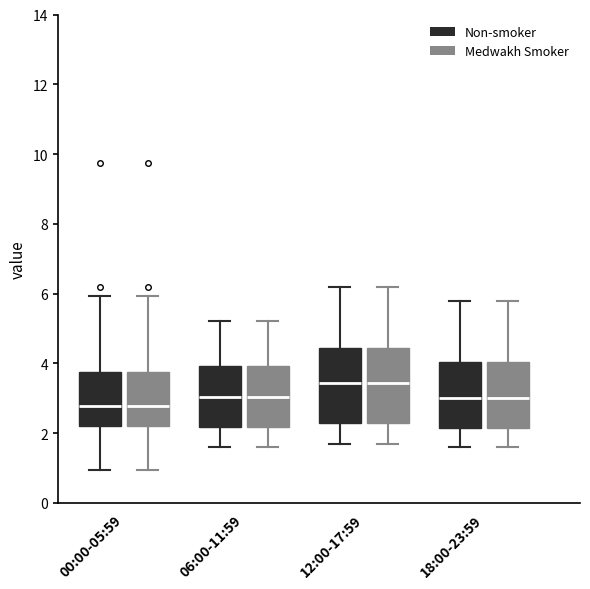

Reading left to right, read every box against the y-axis: the position of its median line, the range the box covers, and the ends of its whiskers. The values are not printed on the chart, so give them approximately, as read against the axis.

00:00-05:59 (Non-smoker): median 2.8, box 2.2 to 3.8, whiskers 1.0 to 6.0
00:00-05:59 (Medwakh Smoker): median 2.8, box 2.2 to 3.8, whiskers 1.0 to 6.0
06:00-11:59 (Non-smoker): median 3.0, box 2.2 to 4.0, whiskers 1.6 to 5.2
06:00-11:59 (Medwakh Smoker): median 3.0, box 2.2 to 4.0, whiskers 1.6 to 5.2
12:00-17:59 (Non-smoker): median 3.4, box 2.4 to 4.4, whiskers 1.8 to 6.2
12:00-17:59 (Medwakh Smoker): median 3.4, box 2.4 to 4.4, whiskers 1.8 to 6.2
18:00-23:59 (Non-smoker): median 3.0, box 2.2 to 4.0, whiskers 1.6 to 5.8
18:00-23:59 (Medwakh Smoker): median 3.0, box 2.2 to 4.0, whiskers 1.6 to 5.8